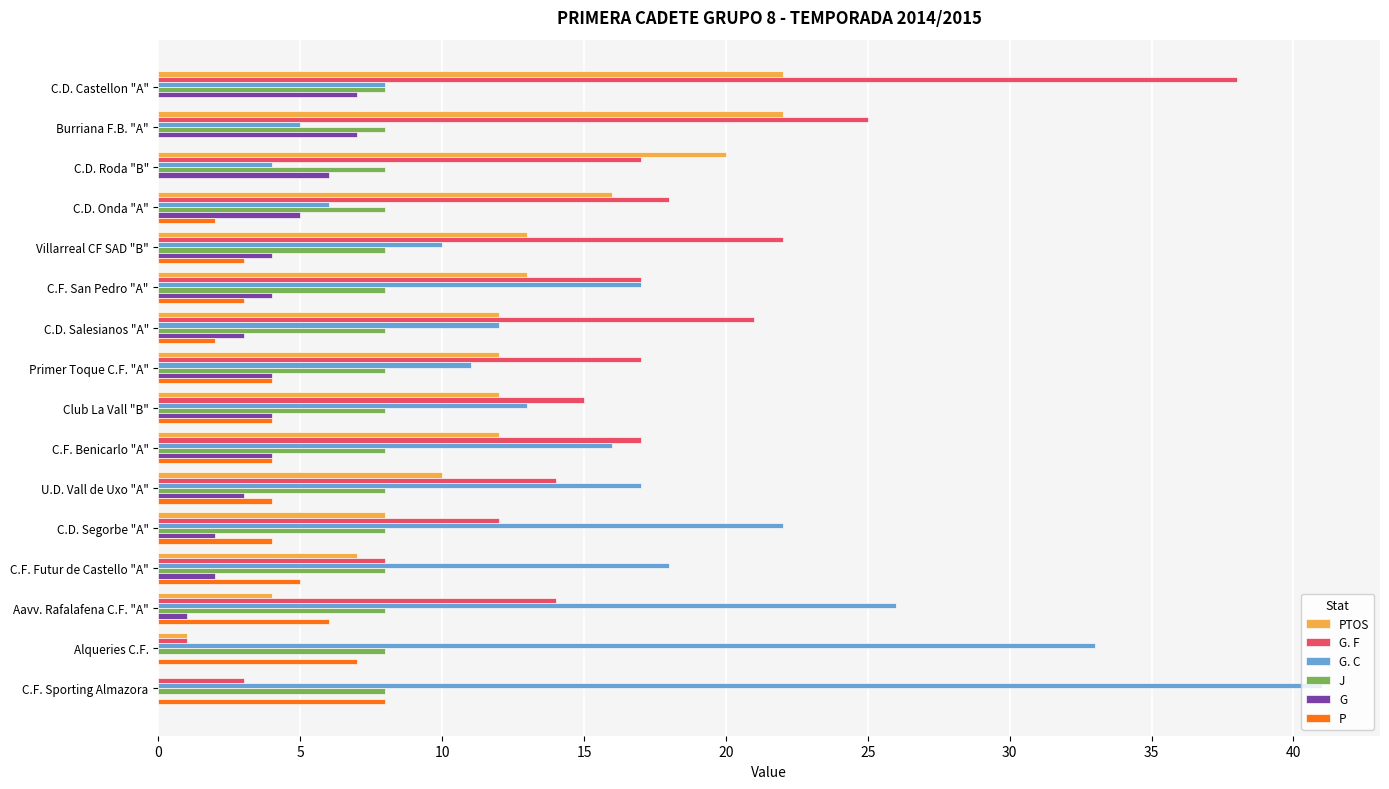

The P series shows 4 at Alqueries C.F.. True or false?

False